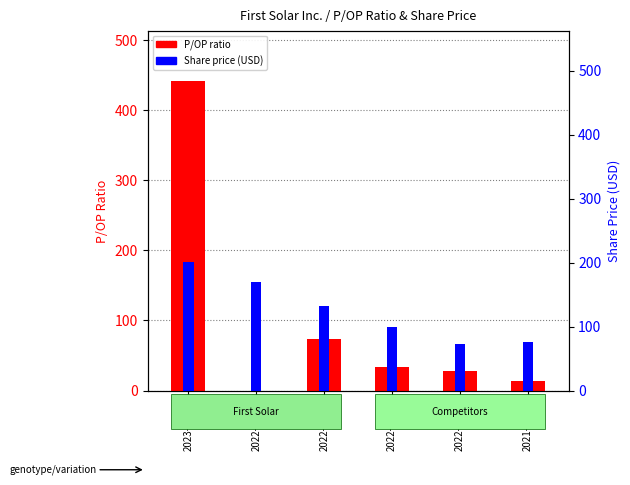

Reading left to right, transcribe all the data shown in this chart.

P/OP ratio: 2023-03-31=441.7	2022-12-31=0.0	2022-09-30=73.7	2022-06-30=34.0	2022-03-31=28.1	2021-12-31=13.7
Share price: 2023-03-31=200.8	2022-12-31=169.1	2022-09-30=132.7	2022-06-30=99.2	2022-03-31=73.0	2021-12-31=75.6